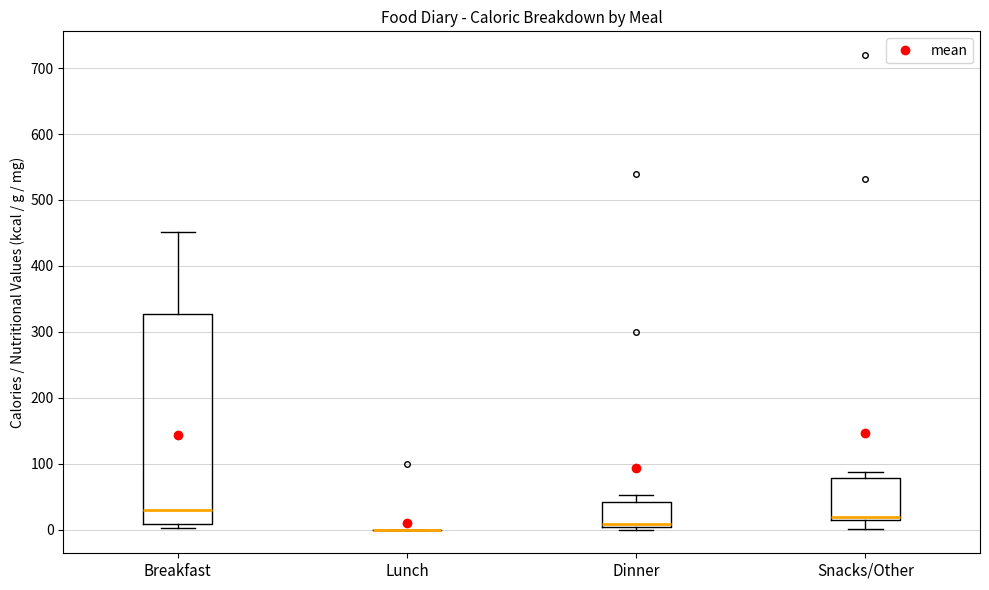

Reading left to right, transcribe this box plot: for each box, give where its median line is, the range the box spans, and where its two whiskers end, as read against the y-axis. The values are not printed on the chart, so give them approximately, as read against the axis.

Breakfast: median 30, box 10 to 330, whiskers 0 to 450
Lunch: box collapsed to a line at 0, whiskers 0 to 0
Dinner: median 10, box 0 to 40, whiskers 0 (just below the box's lower edge) to 50
Snacks/Other: median 20, box 10 to 80, whiskers 0 to 90